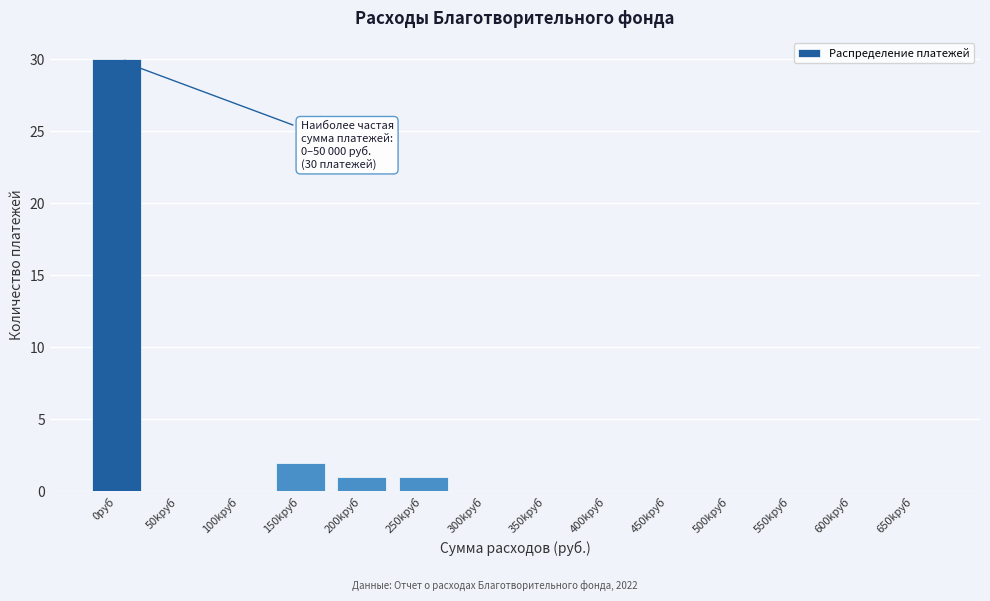

Reading right to left, what are all the values shown in this chart?

650kруб=0	600kруб=0	550kруб=0	500kруб=0	450kруб=0	400kруб=0	350kруб=0	300kруб=0	250kруб=1	200kруб=1	150kруб=2	100kруб=0	50kруб=0	0руб=30